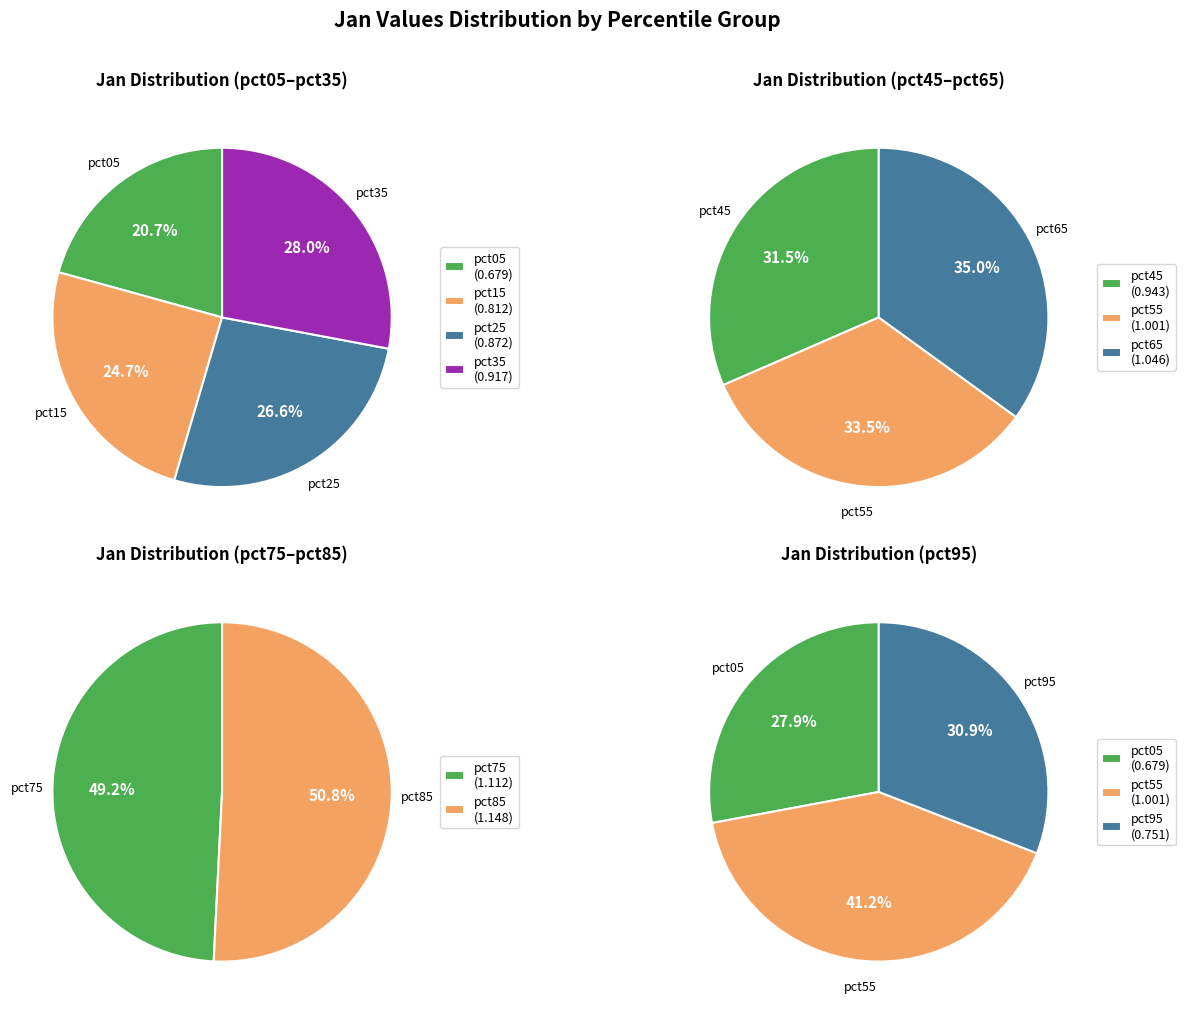

How many segments does this pie chart have?

10